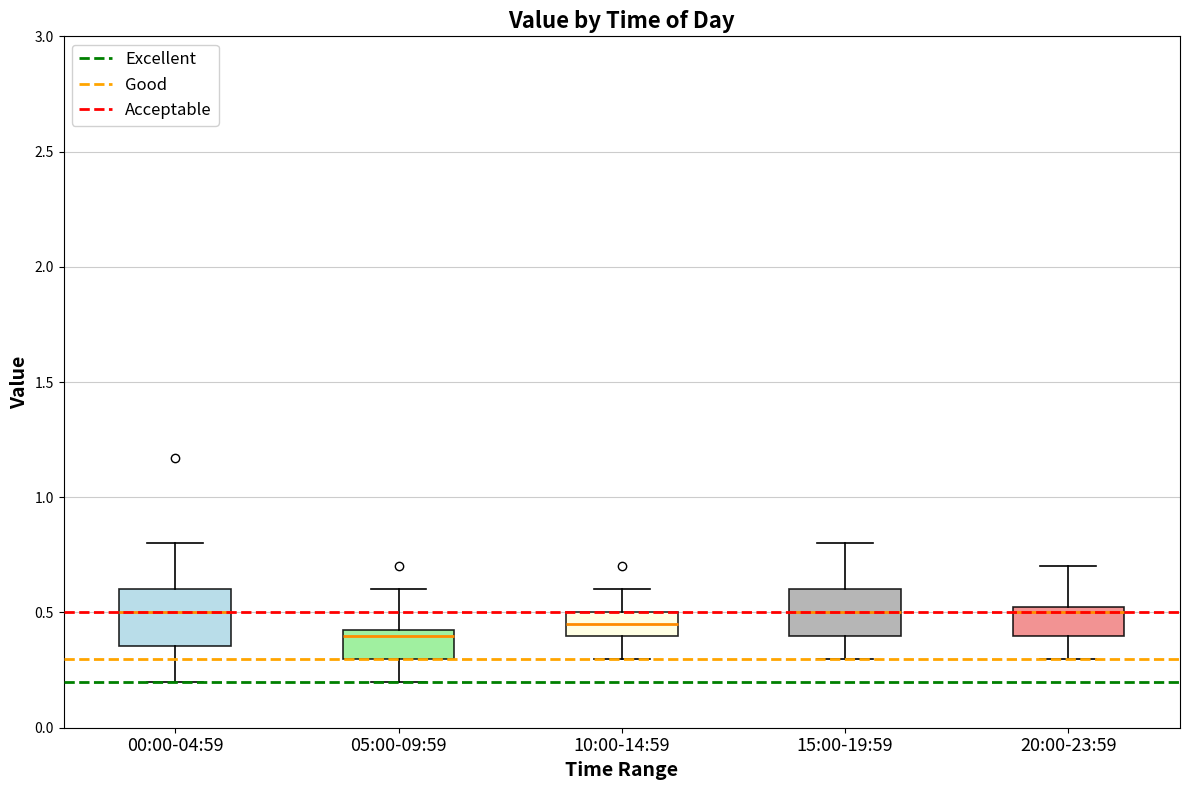

Reading left to right, read every box against the y-axis: the position of its median line, the range the box covers, and the ends of its whiskers. The values are not printed on the chart, so give them approximately, as read against the axis.

00:00-04:59: median 0.50, box 0.35 to 0.60, whiskers 0.20 to 0.80
05:00-09:59: median 0.40, box 0.30 to 0.45, whiskers 0.20 to 0.60
10:00-14:59: median 0.45, box 0.40 to 0.50, whiskers 0.30 to 0.60
15:00-19:59: median 0.50, box 0.40 to 0.60, whiskers 0.30 to 0.80
20:00-23:59: median 0.50, box 0.40 to 0.55, whiskers 0.30 to 0.70